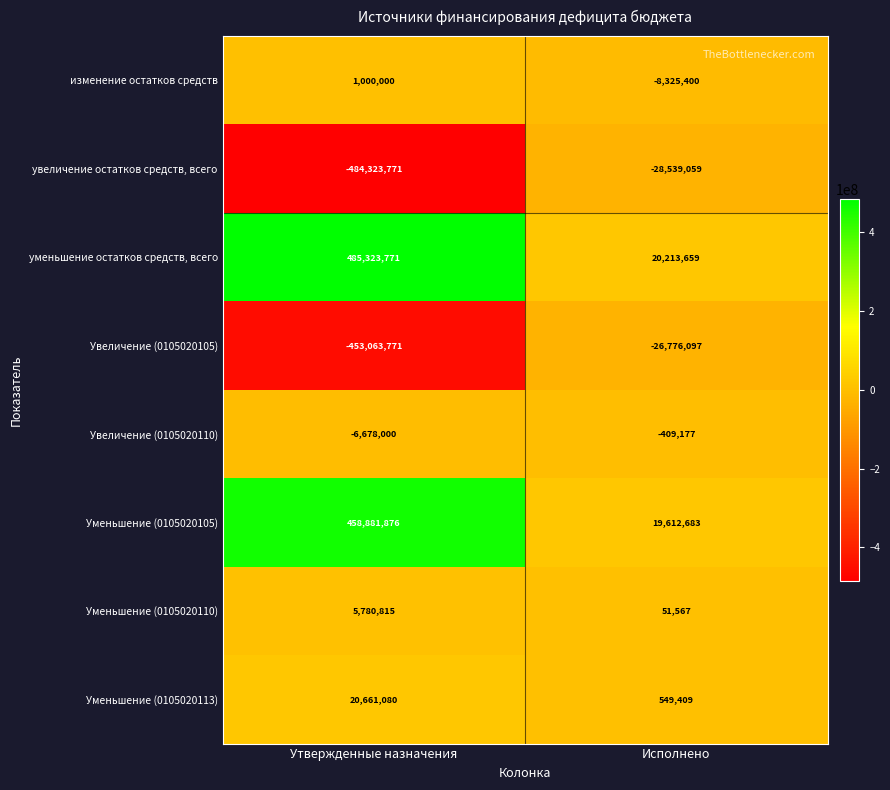

What is the highest value of the Увеличение (0105020105) series?

-26776097